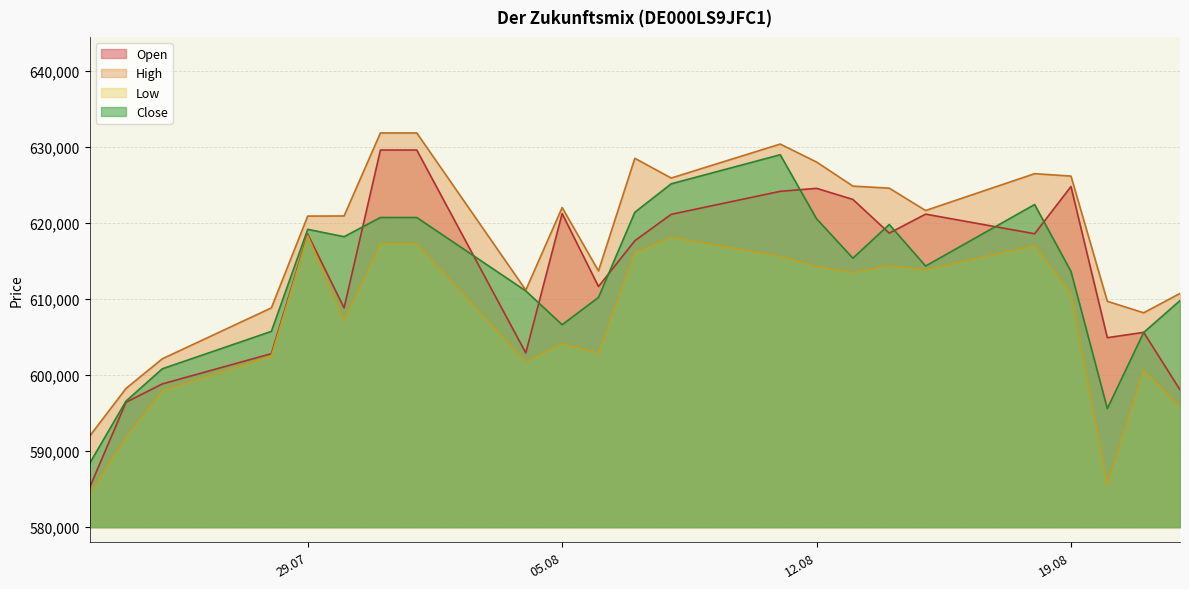

Reading left to right, list all the values displayed in this chart.

Open: 585219	596439	598852	602834	618562	608855	629632	629632	602929	621275	611670	617697	621168	624199	624592	623131	618695	621196	618615	624828	604936	605635	598078
High: 591985	598256	602161	608858	620940	620955	631884	631884	611199	622066	613722	628547	625948	630419	628055	624886	624616	621674	626523	626204	609727	608213	610761
Low: 584235	591855	597959	602505	618345	607152	617300	617300	601734	604169	602935	616174	618138	615649	614330	613507	614427	613866	617066	610725	585551	600663	595877
Close: 588395	596589	600842	605766	619198	618225	620754	620754	611089	606642	610237	621441	625186	629014	620582	615400	619834	614368	622460	613659	595600	605621	609820